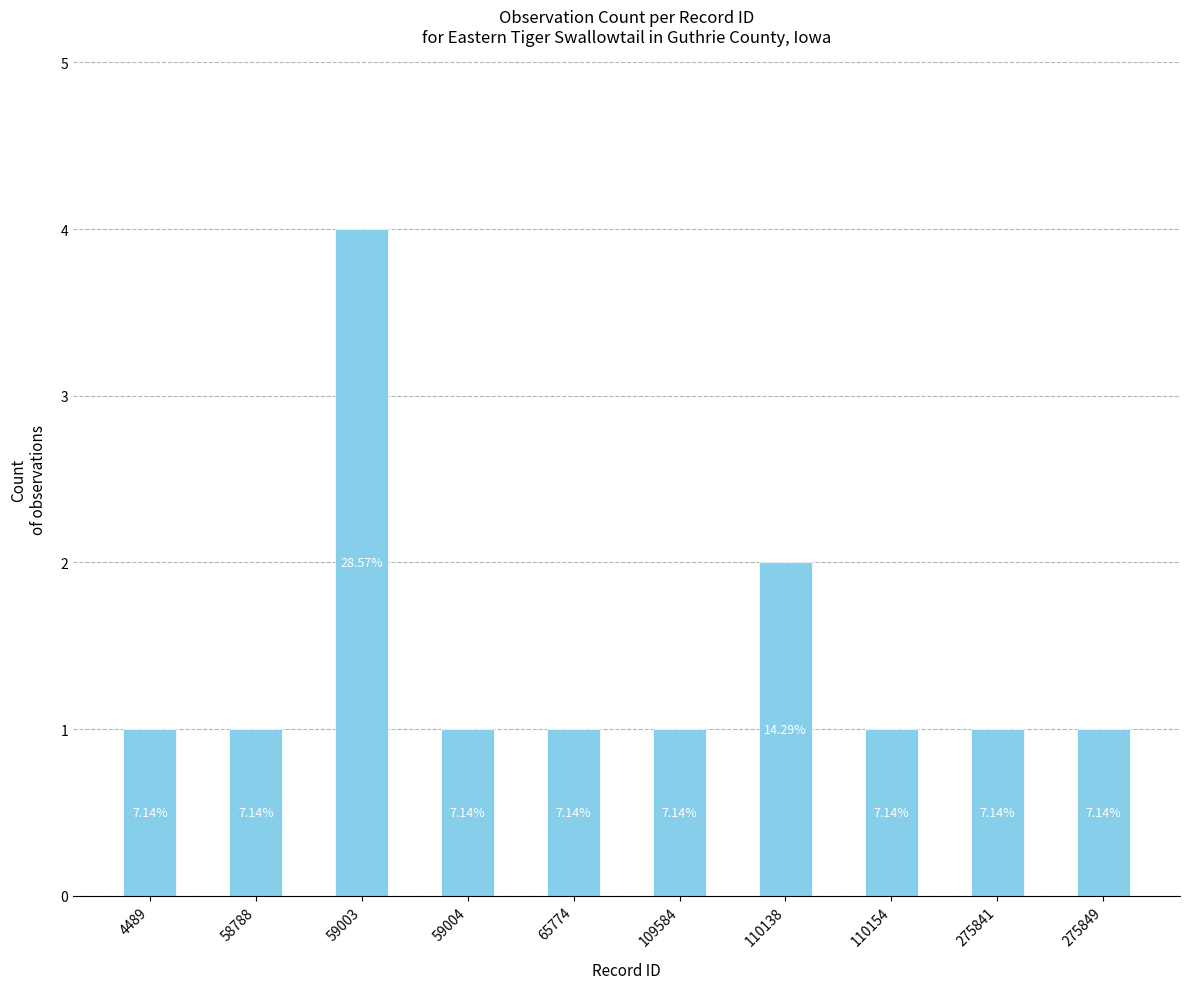

Reading right to left, transcribe all the data shown in this chart.

275849=1	275841=1	110154=1	110138=2	109584=1	65774=1	59004=1	59003=4	58788=1	4489=1